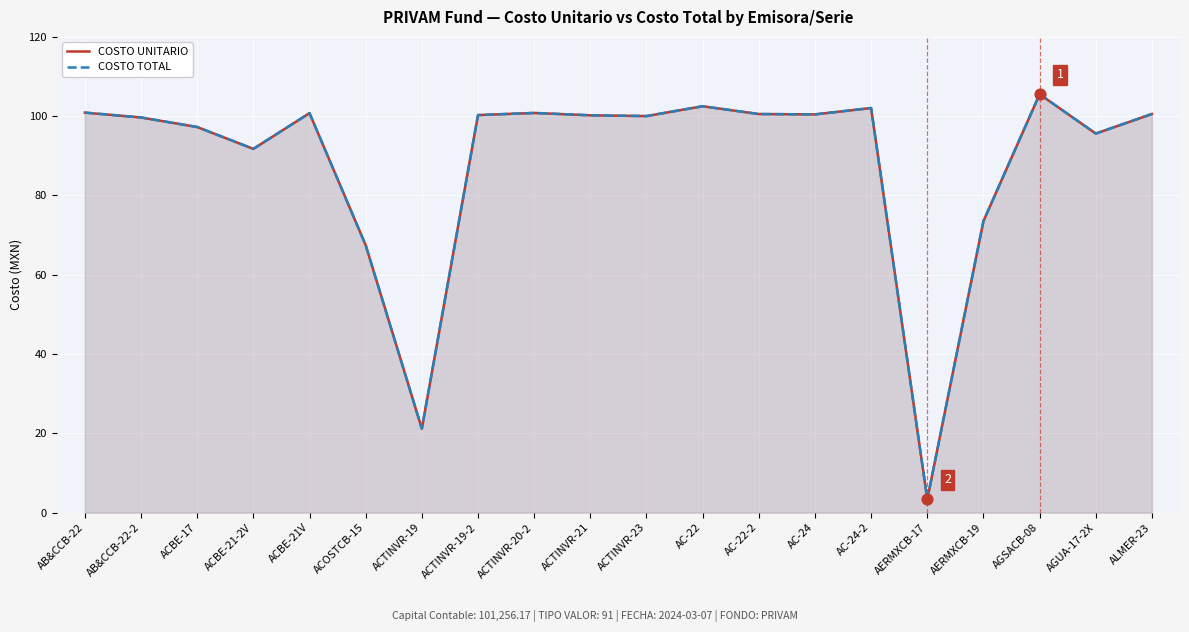

At which category is the sum across all series the highest?

AGSACB-08